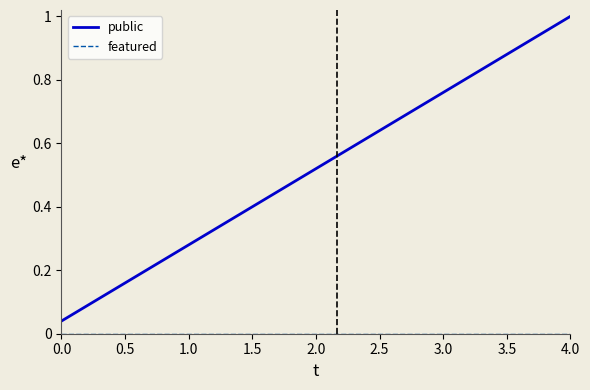

How many distinct data groups are displayed?

2